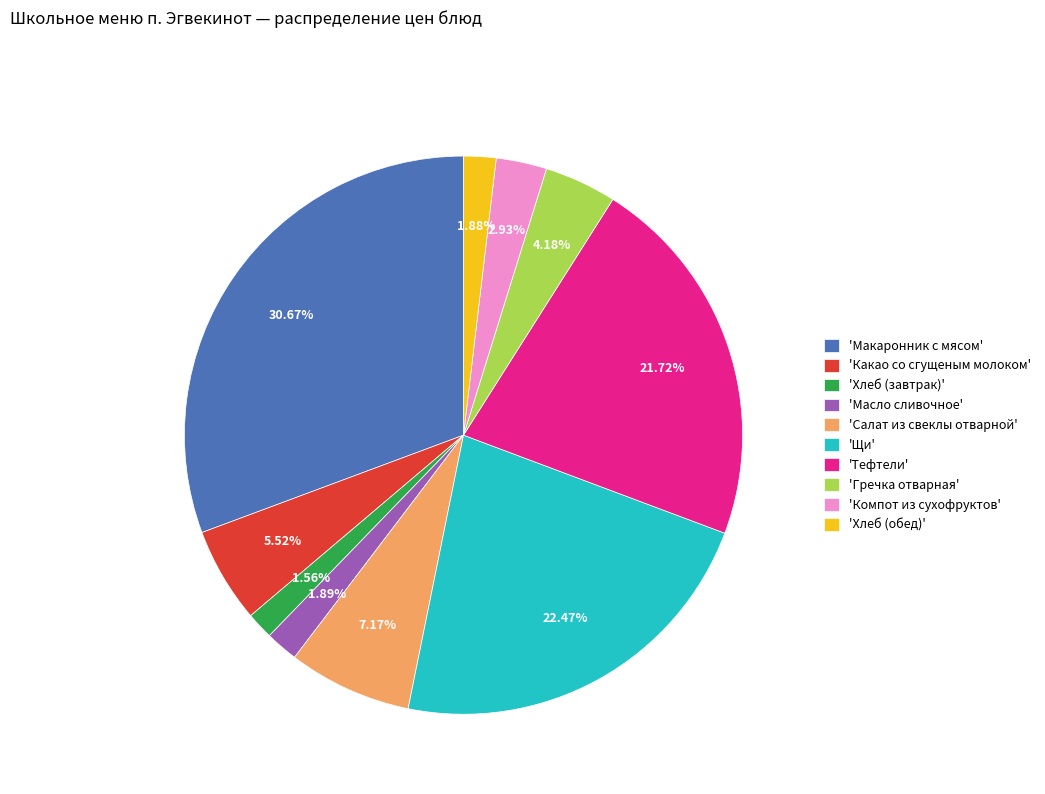

Is there any slice that represents more than half of the pie?

No